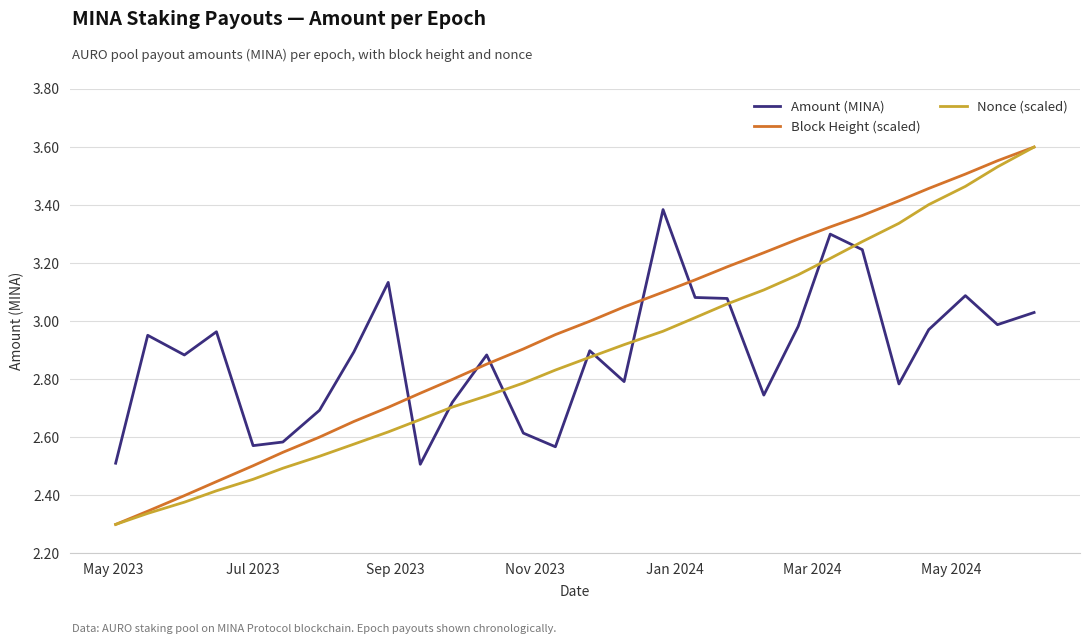

Which series ends up on top after the final intersection of Block Height (scaled) and Amount (MINA)?

Block Height (scaled)